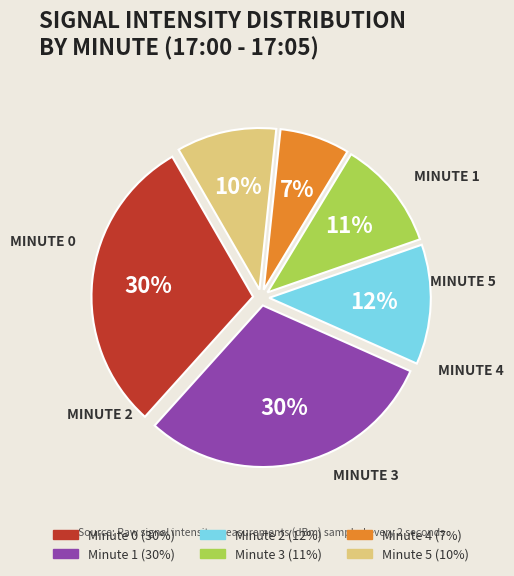

Which slice is the smallest?

Minute 4